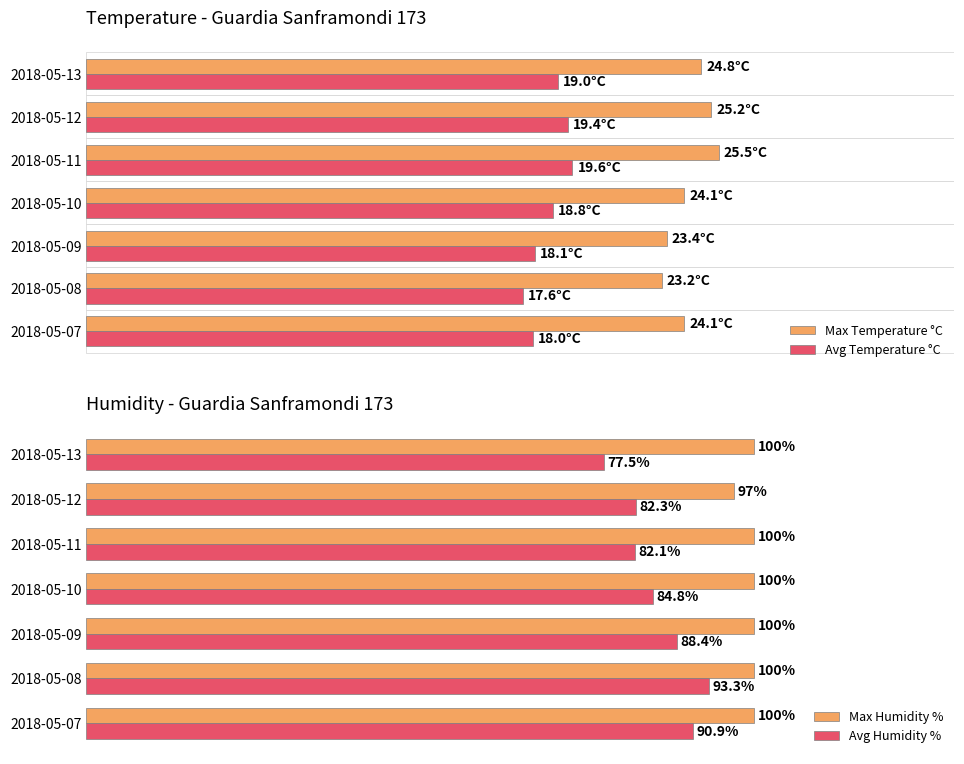

Is the value of Max Humidity % at 2018-05-08 greater than the value of Avg Humidity % at 2018-05-07?

Yes